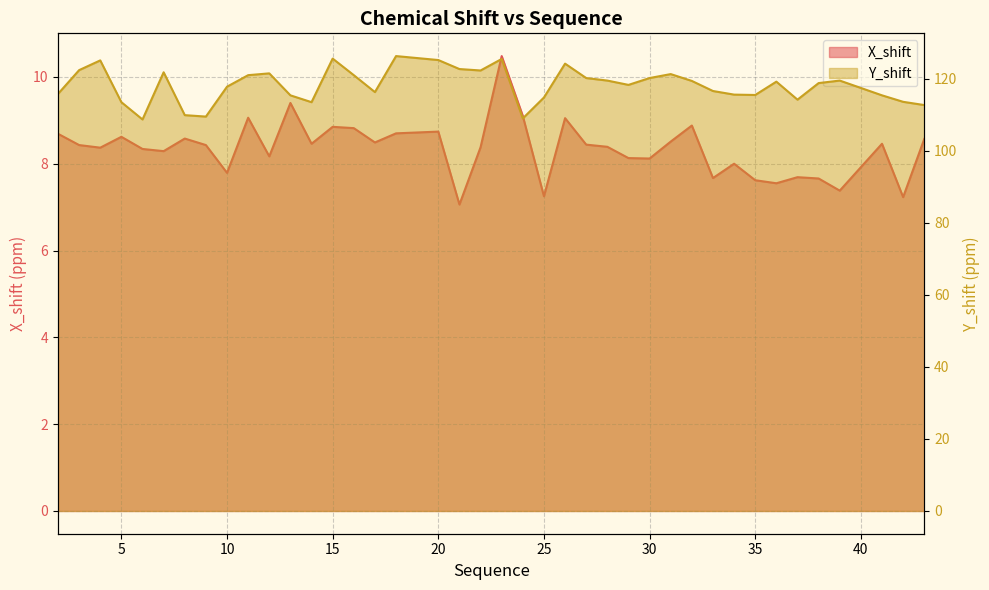

Reading left to right, extract all data points from this chart.

X_shift: 2=8.7	3=8.4	4=8.4	5=8.6	6=8.3	7=8.3	8=8.6	9=8.4	10=7.8	11=9.1	12=8.2	13=9.4	14=8.5	15=8.8	16=8.8	17=8.5	18=8.7	20=8.7	21=7.1	22=8.4	23=10.5	24=9.1	25=7.2	26=9.1	27=8.4	28=8.4	29=8.1	30=8.1	31=8.5	32=8.9	33=7.7	34=8.0	35=7.6	36=7.5	37=7.7	38=7.7	39=7.4	41=8.5	42=7.2	43=8.6
Y_shift: 2=115.8	3=122.4	4=125.1	5=113.5	6=108.7	7=121.8	8=109.9	9=109.5	10=117.8	11=121.0	12=121.5	13=115.4	14=113.5	15=125.6	16=121.0	17=116.3	18=126.3	20=125.2	21=122.7	22=122.3	23=125.5	24=109.0	25=114.8	26=124.2	27=120.2	28=119.5	29=118.3	30=120.2	31=121.3	32=119.4	33=116.6	34=115.6	35=115.5	36=119.2	37=114.2	38=118.8	39=119.5	41=115.4	42=113.6	43=112.7